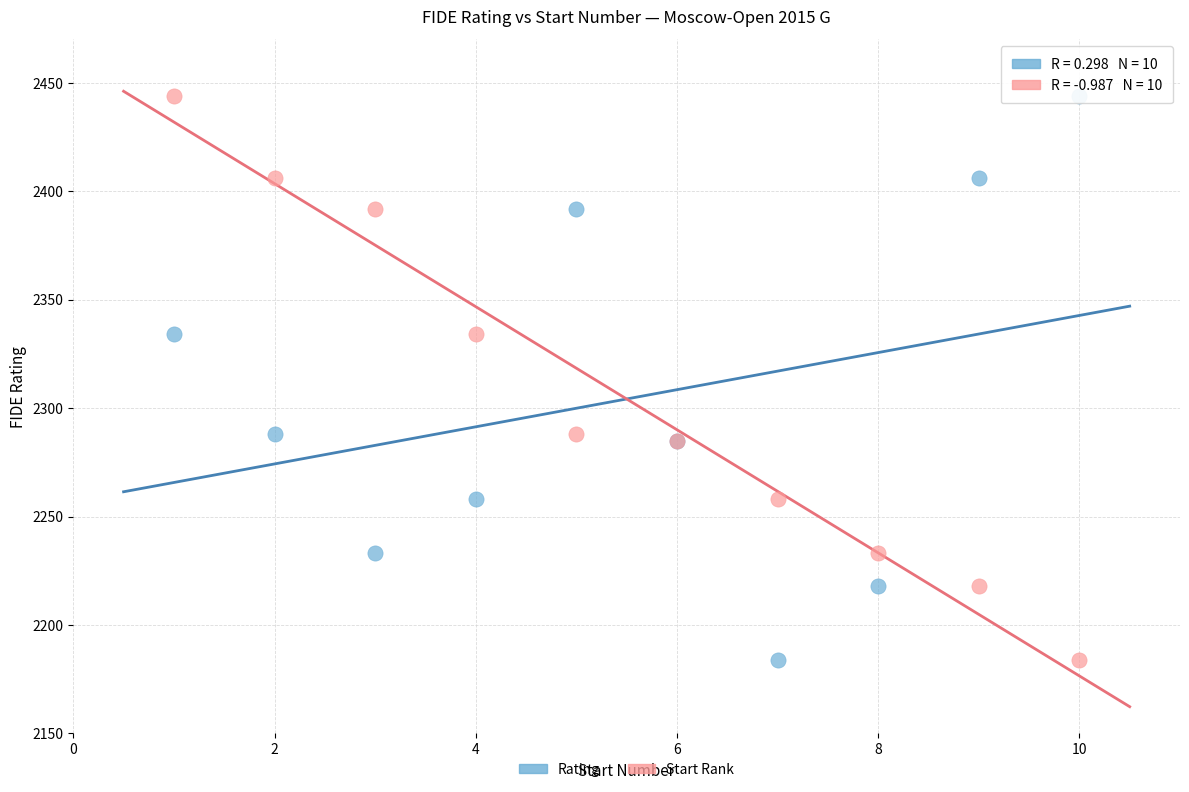

What are all the series names shown in the legend?

Rating, Start Rank